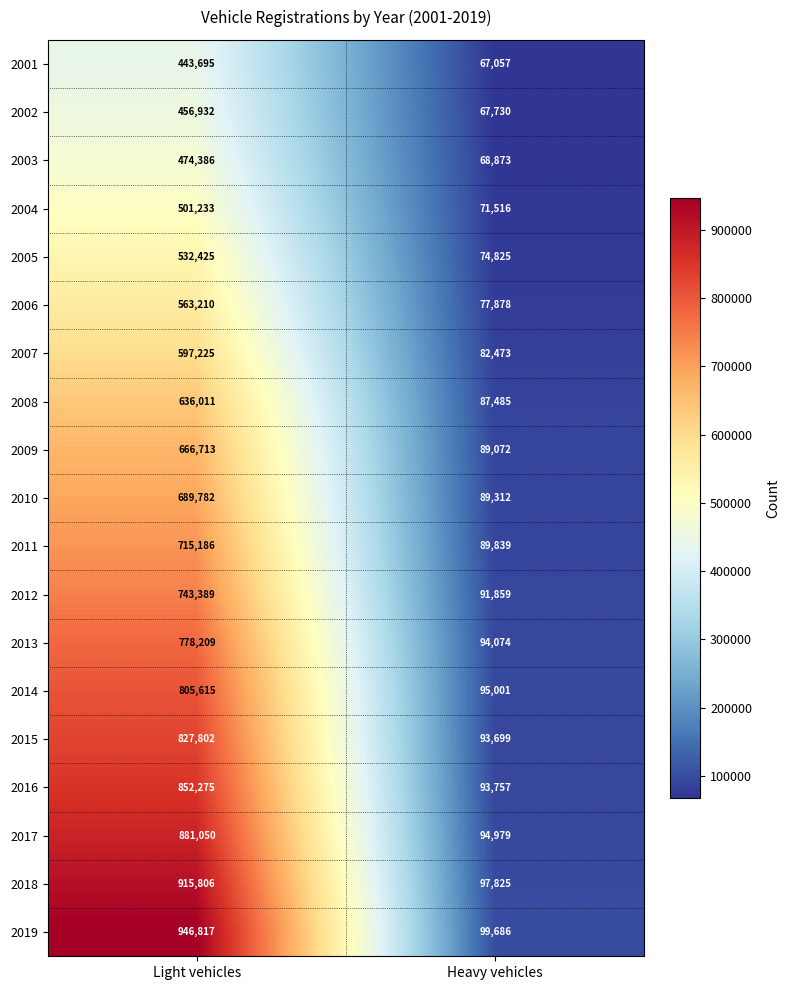

Which series has the largest range (max minus min)?

2019